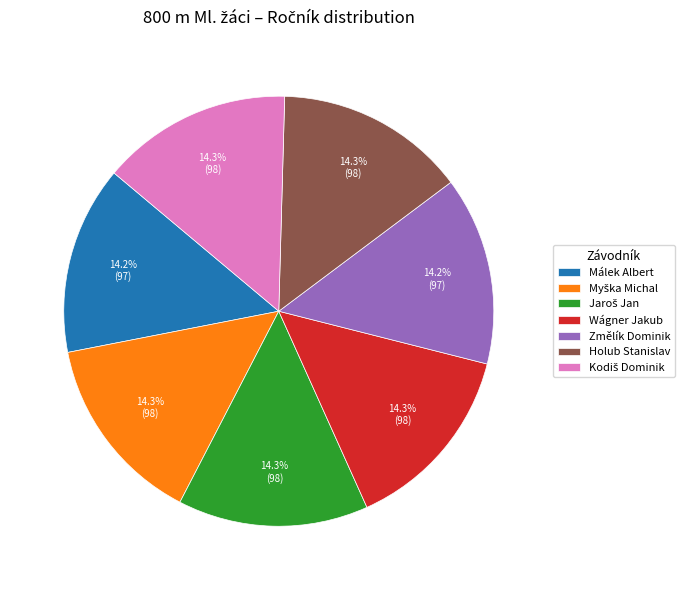

True or false: Holub Stanislav accounts for 24% of the total.

False